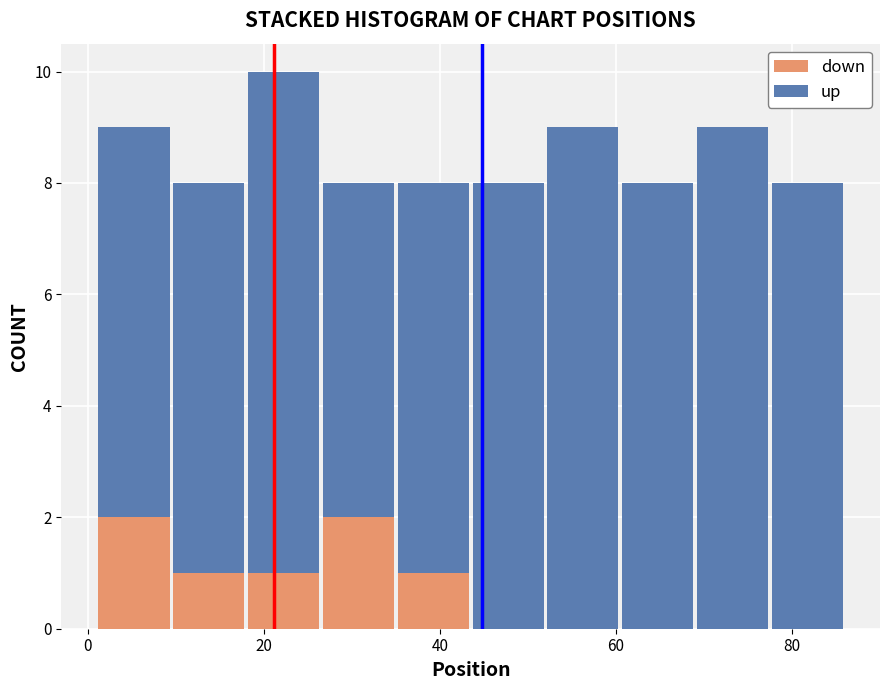

What is the total height of the stacked bar covering 77.5 to 86.0 on the x-axis? Neither the bar edges nor the heights are printed on the chart, so give them approximately, as read against the axes.

8